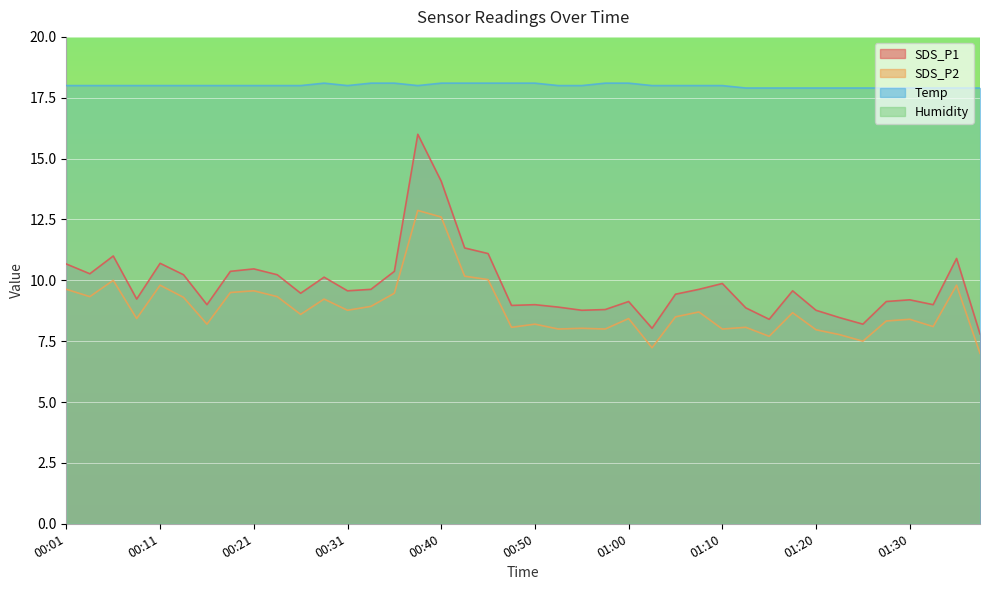

What is the label of the 24th point from the right?

00:40